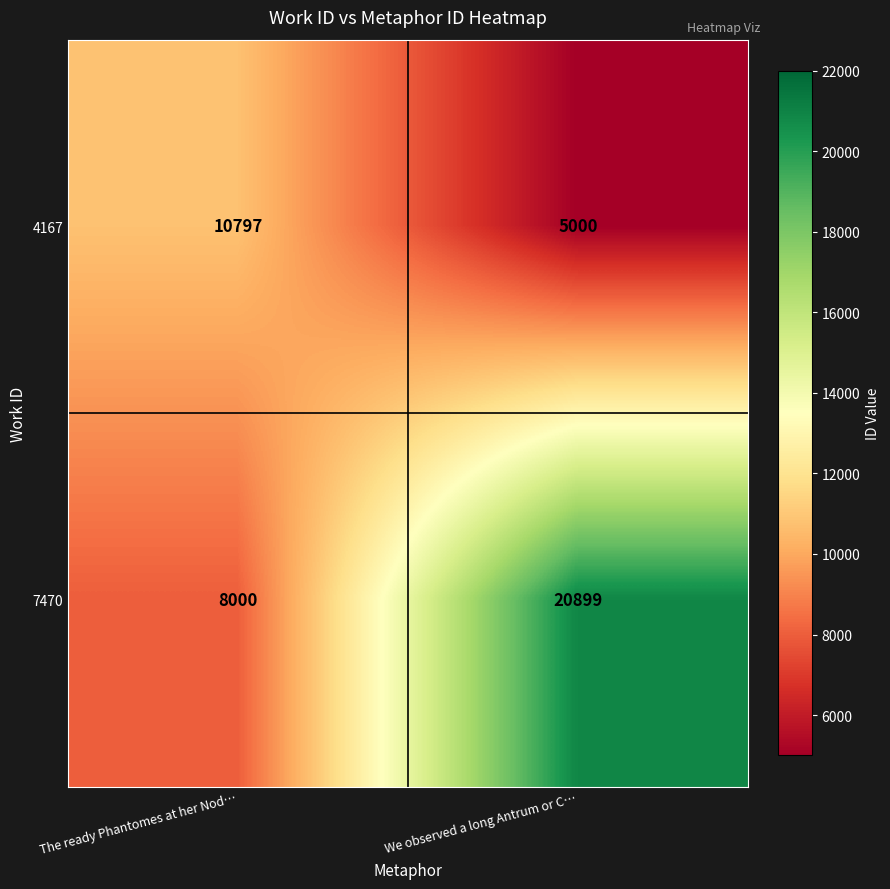

Rank the series by their maximum value, from lowest to highest.

4167, 7470